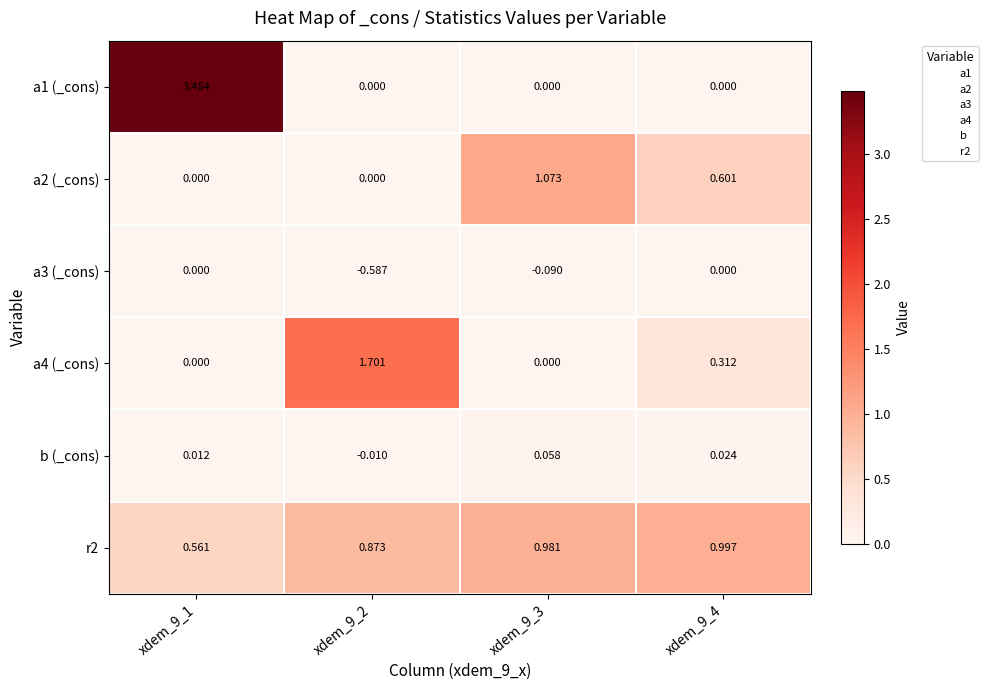

Is the value of r2 at xdem_9_1 greater than the value of a3 (_cons) at xdem_9_1?

Yes